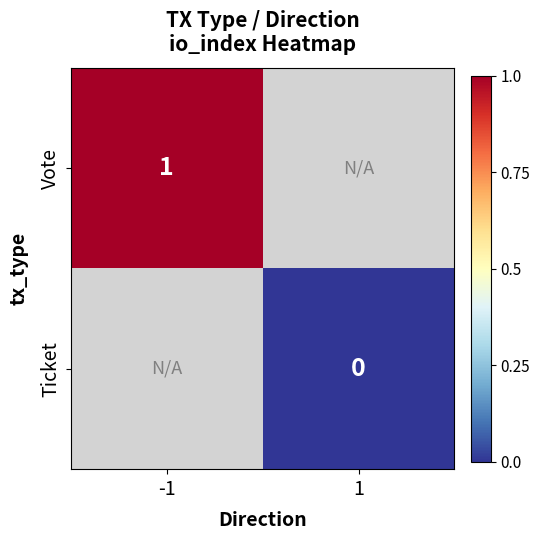

True or false: Vote has a value of 1 at -1.

True